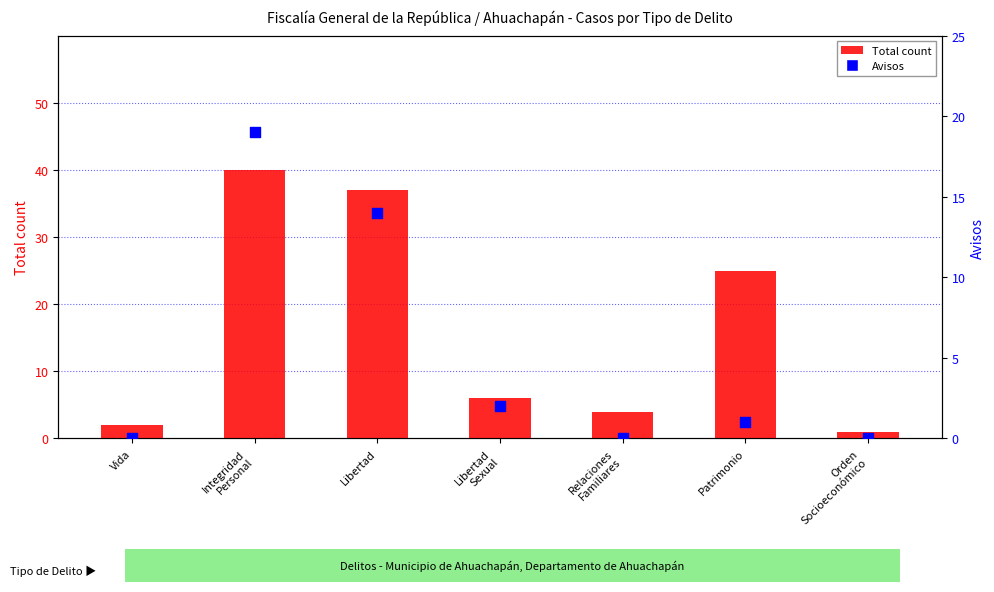

Which series has the widest spread of Y values?

Total count